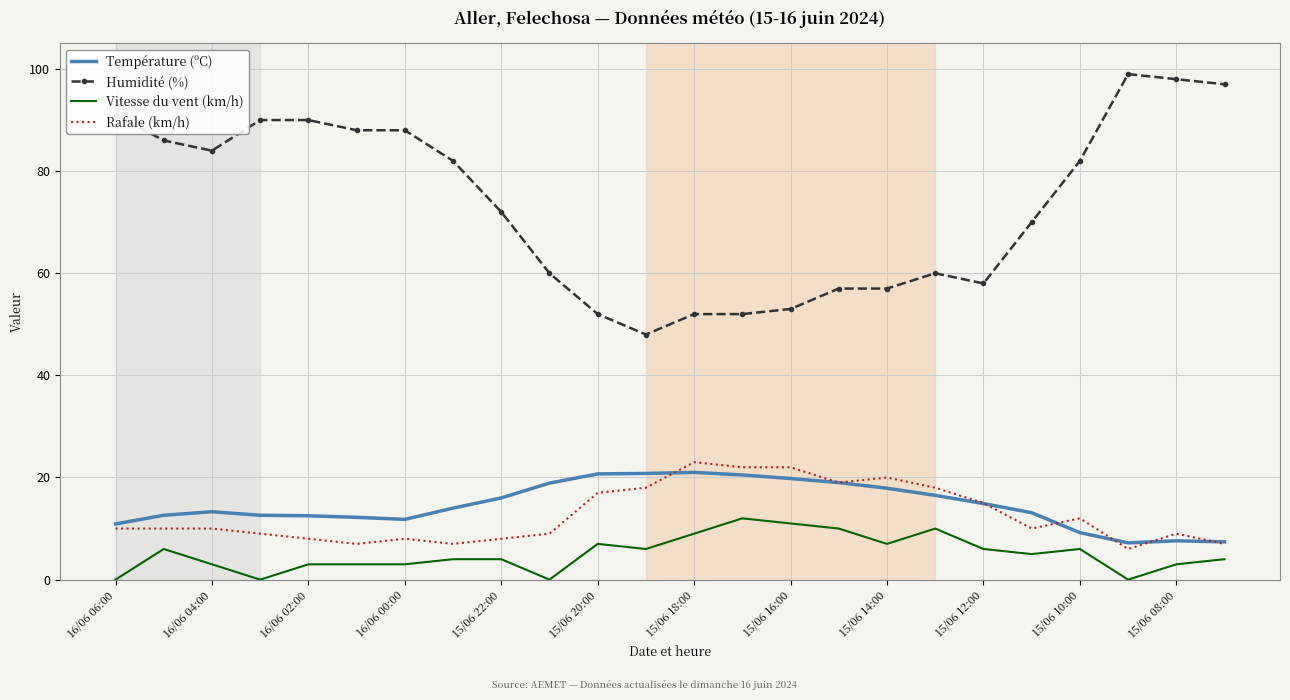

What is the highest value of the Température (ºC) series?

21.0